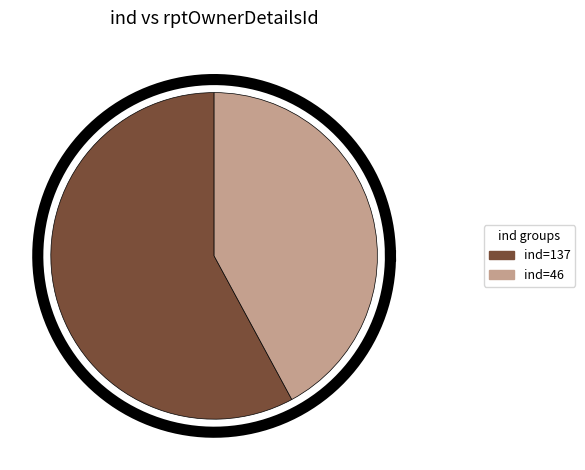

To the nearest percent, what percentage of the pie is 46?

42%